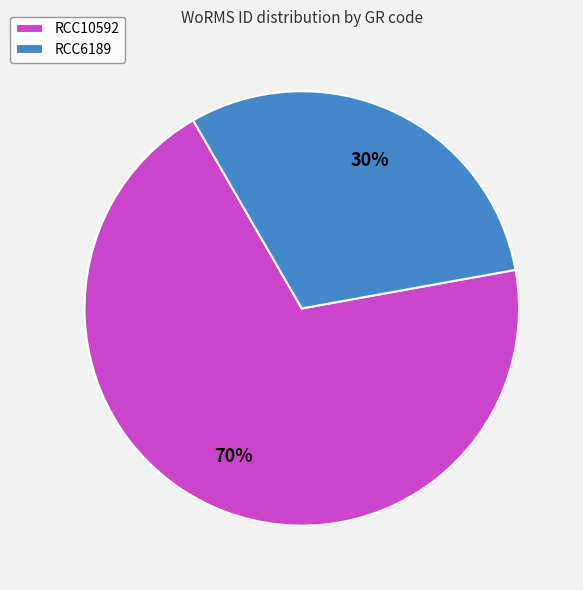

To the nearest percent, what is the combined percentage of RCC6189 and RCC10592?

100%